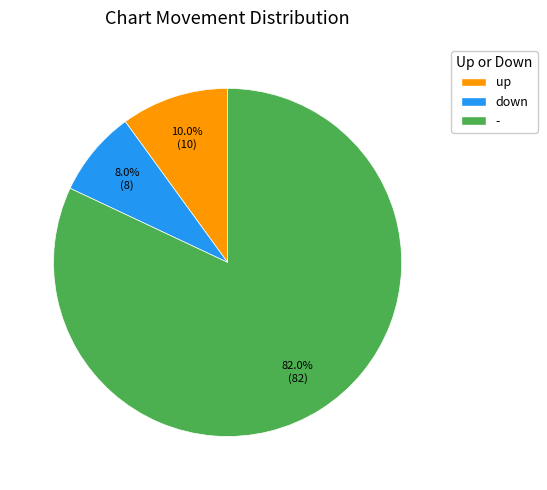

To the nearest percent, what percentage of the pie is -?

82%